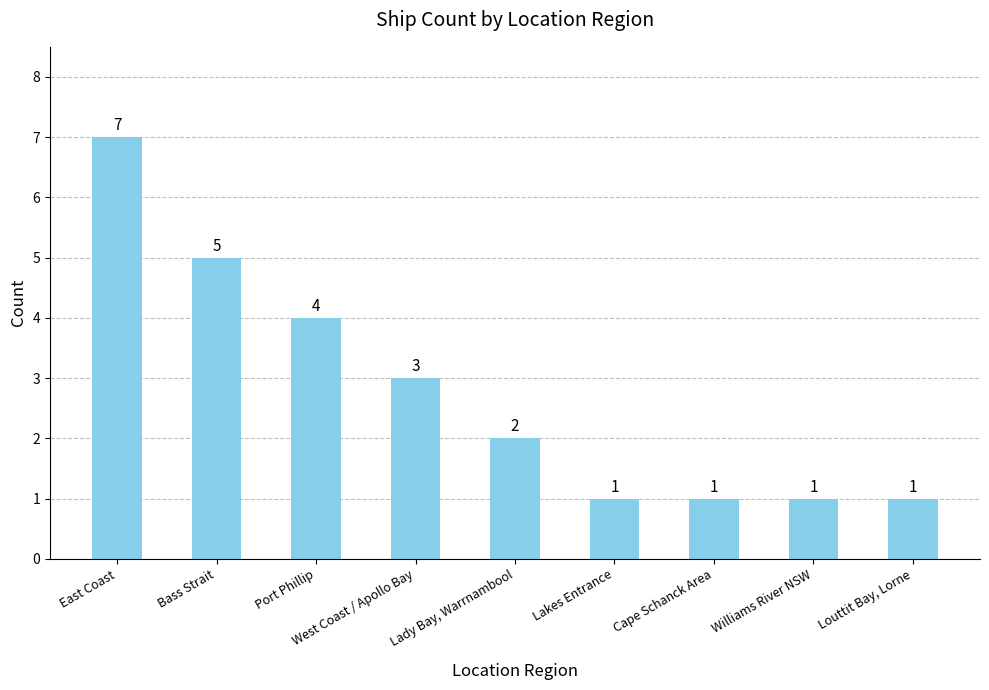

True or false: the data shows 2 at Lady Bay, Warrnambool.

True